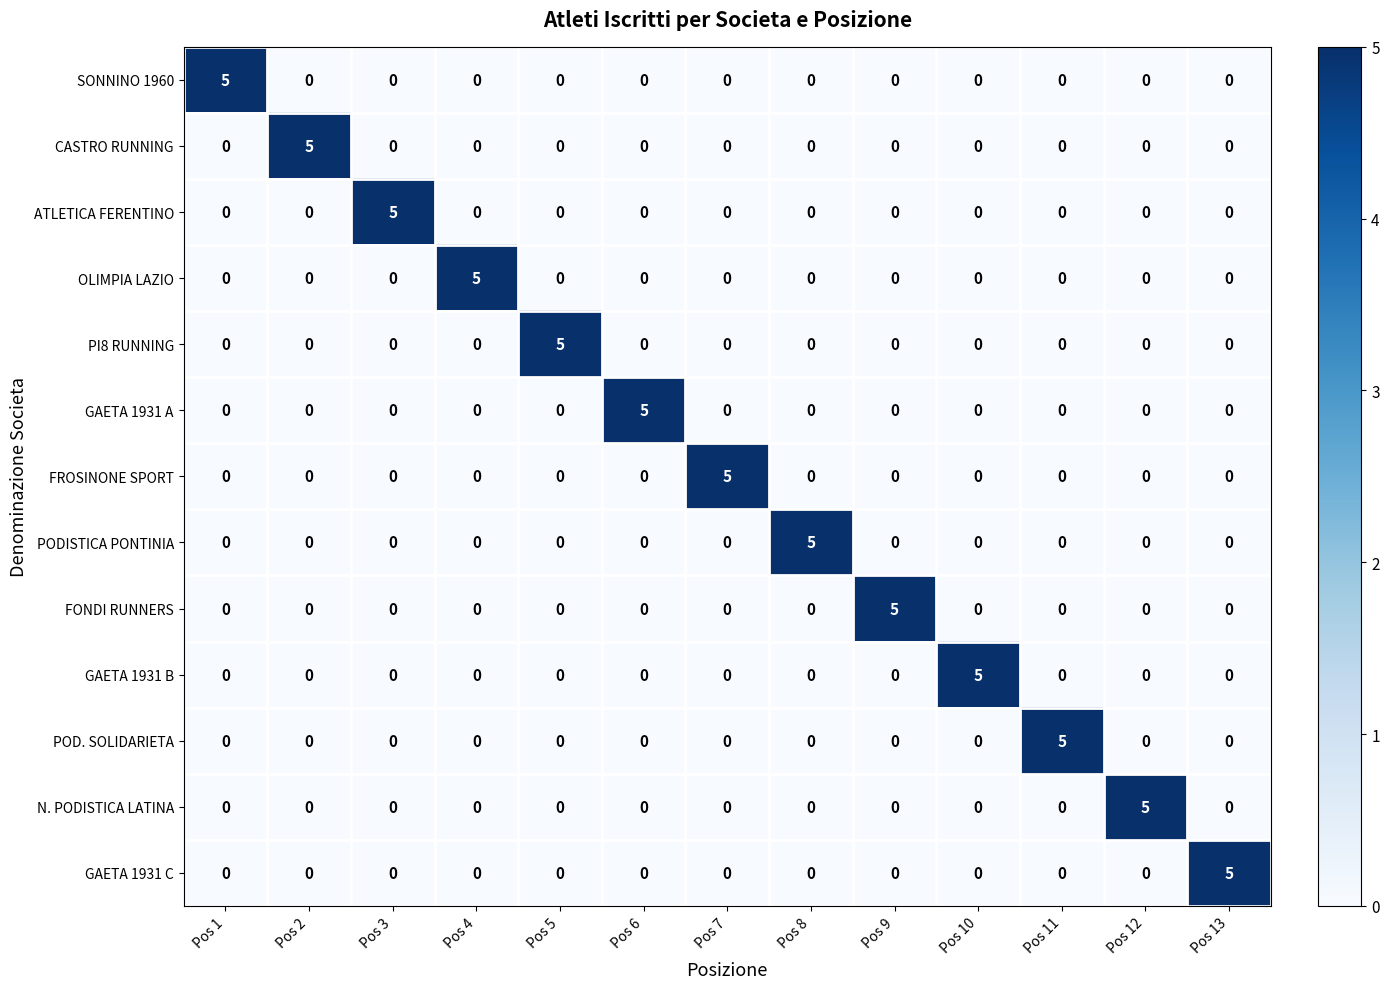

Is it true that GAETA 1931 C equals 0 at Pos 7?

True